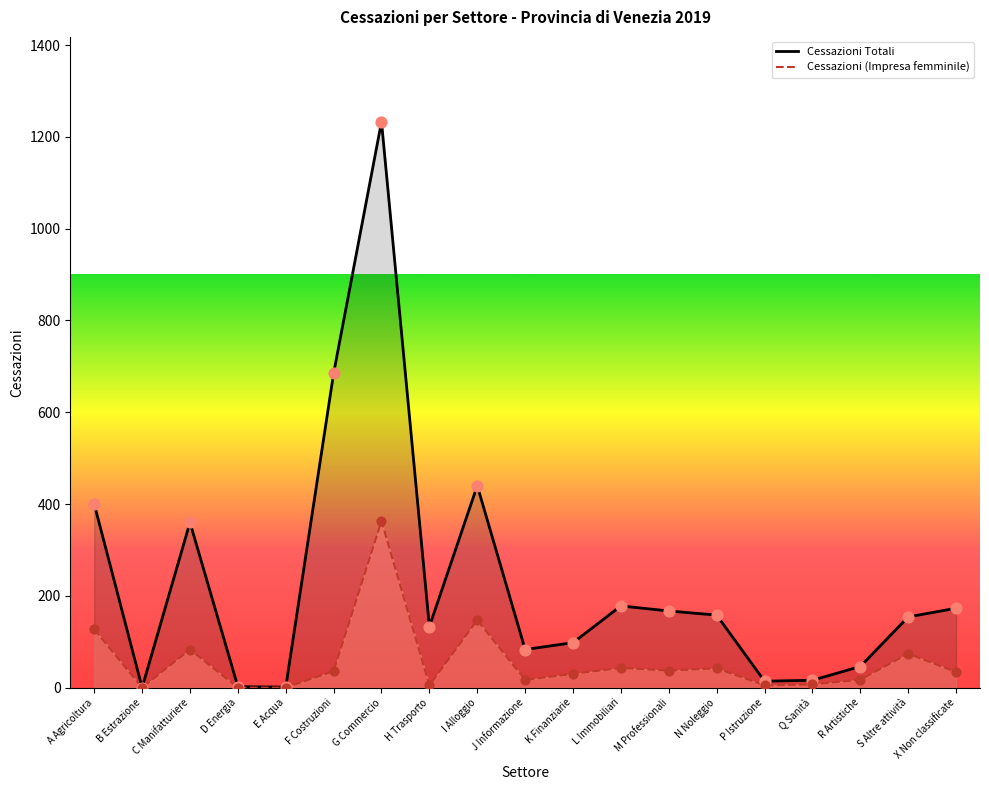

Is the value of Cessazioni (No) at N Noleggio greater than the value of Cessazioni (Si) at H Trasporto?

Yes